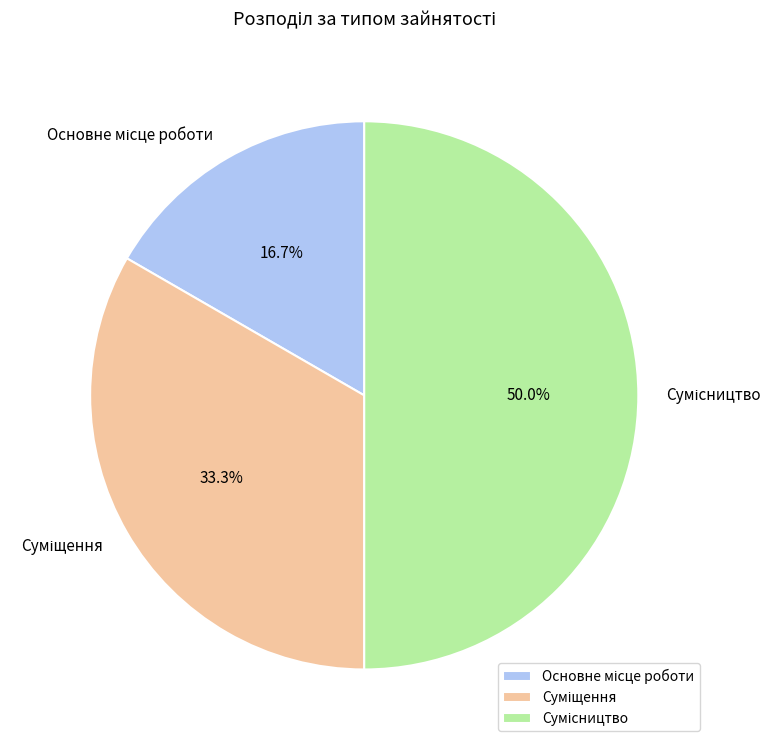

To the nearest percent, what portion does Сумісництво represent?

50%